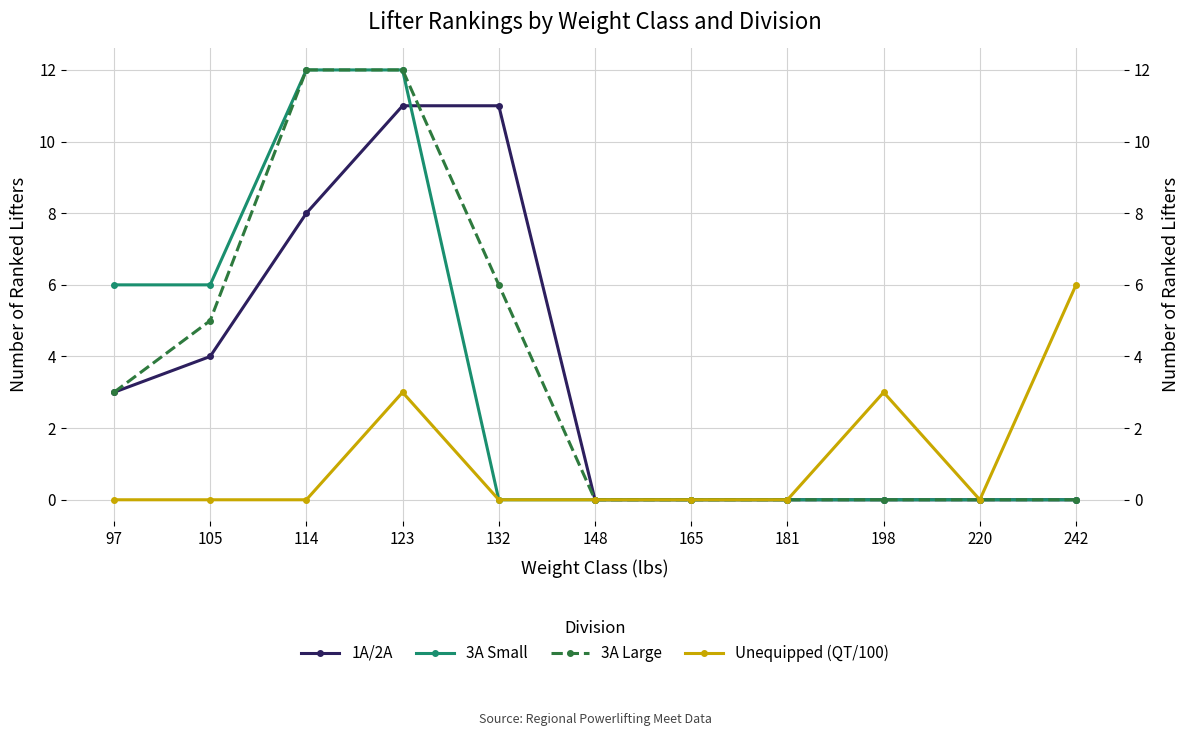

What is the difference between the second highest and minimum values in the 1A/2A series?

11